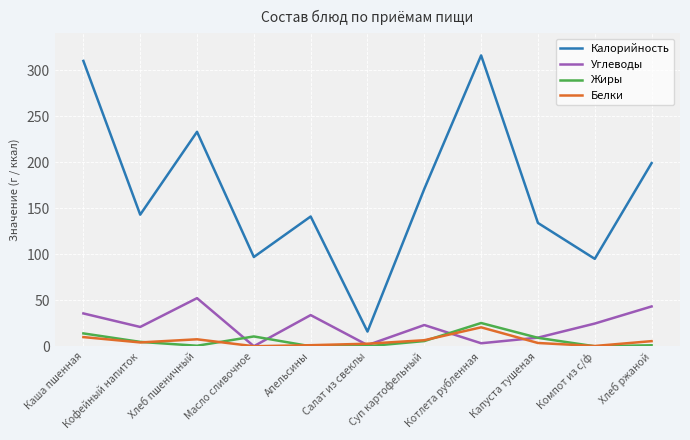

Which series has the largest total across all categories?

Калорийность